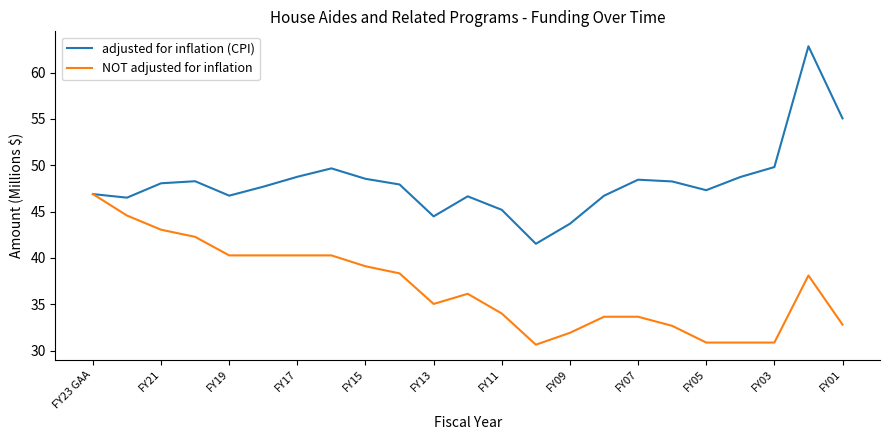

Rank the series by their maximum value, from lowest to highest.

NOT adjusted for inflation, adjusted for inflation (CPI)